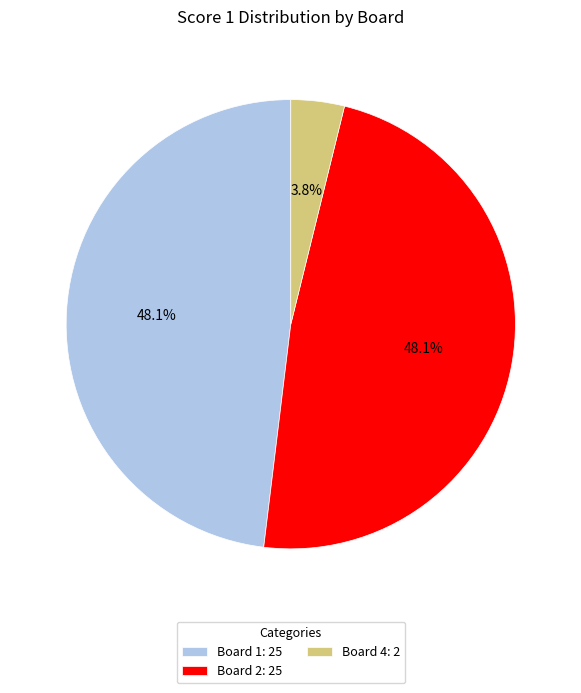

To the nearest percent, what is the difference between the largest and smallest slice percentages?

44%